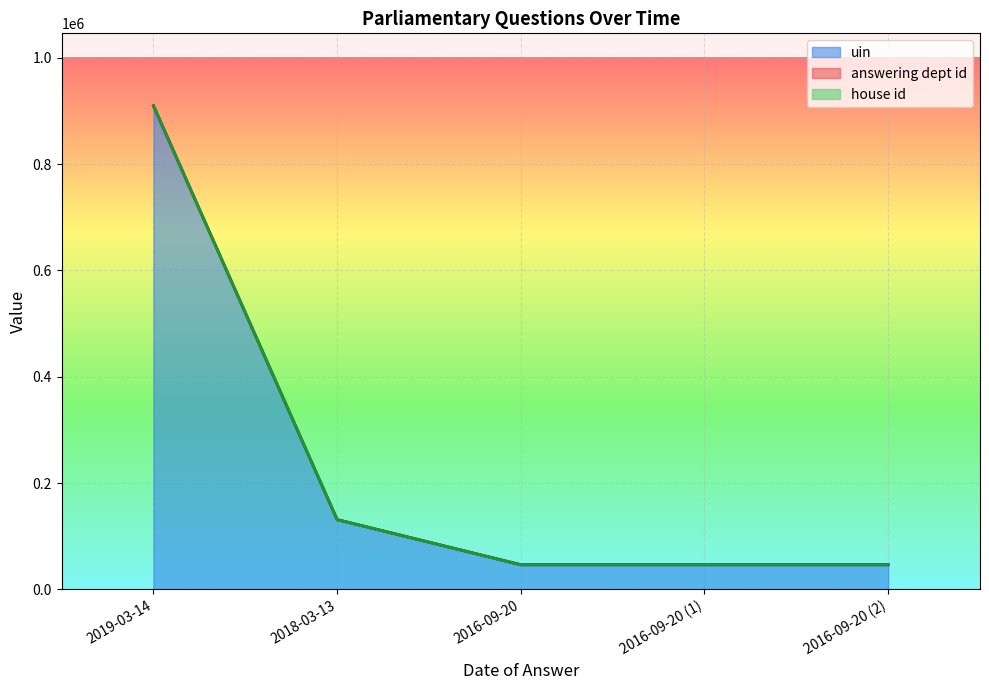

Does the chart display data point markers on the line(s)?

No